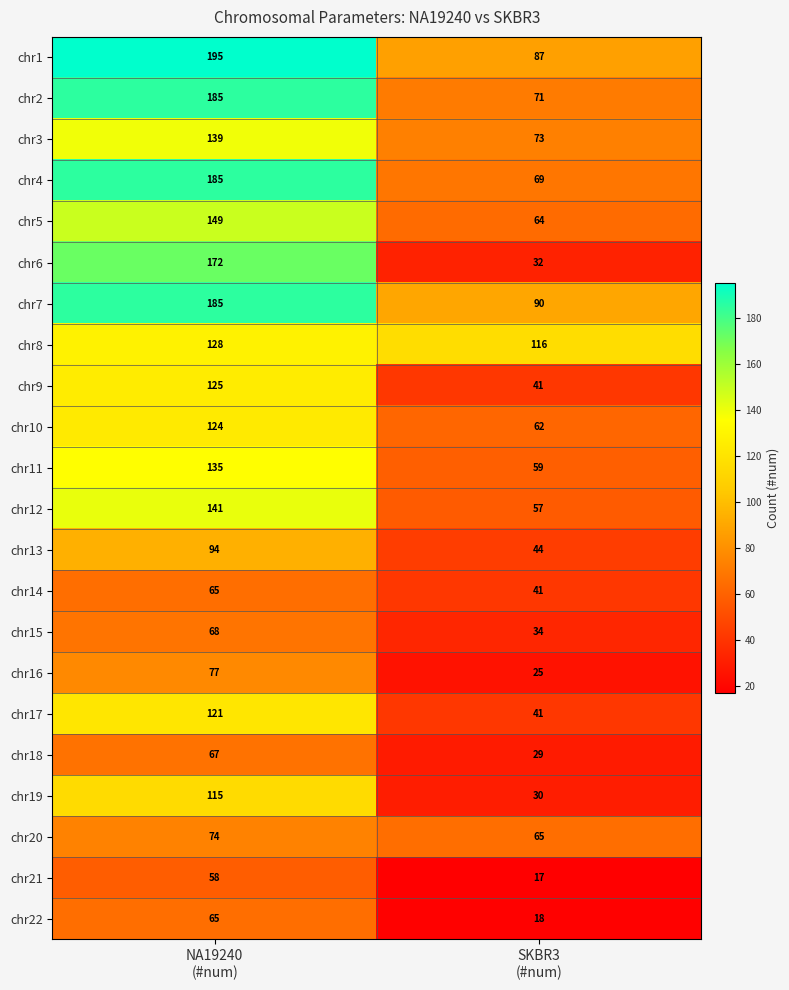

At which category is the sum across all series the highest?

NA19240
(#num)